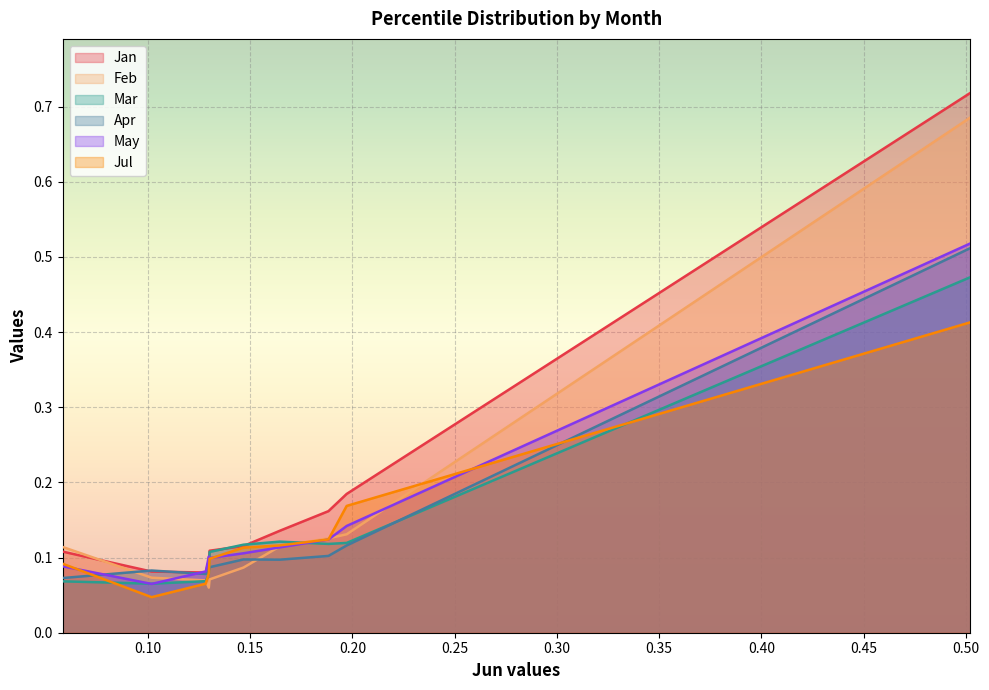

How many interior local peaks does the Apr series have?

2